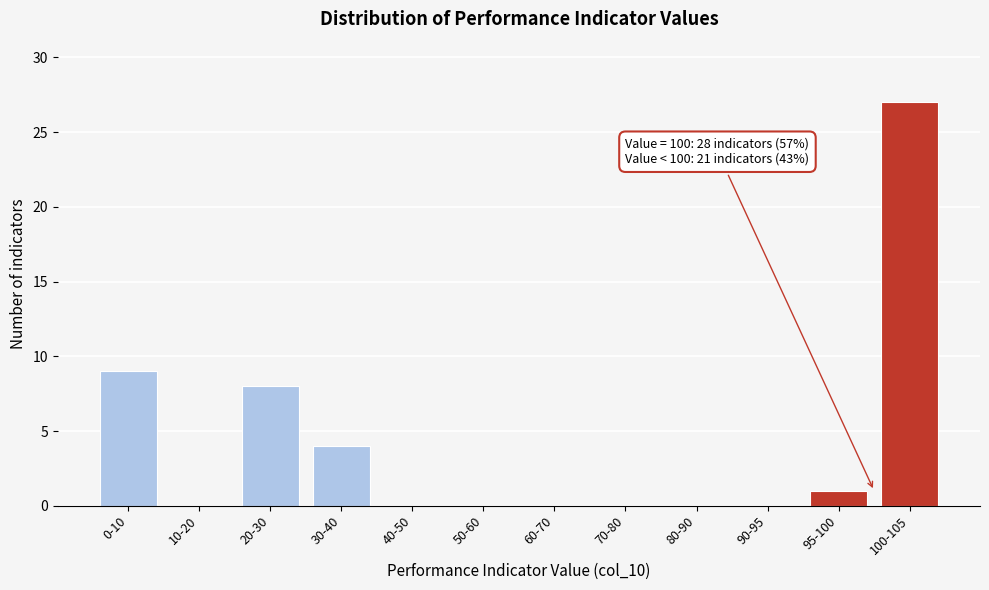

Reading left to right, list all the values displayed in this chart.

0-10=9	10-20=0	20-30=8	30-40=4	40-50=0	50-60=0	60-70=0	70-80=0	80-90=0	90-95=0	95-100=1	100-105=27